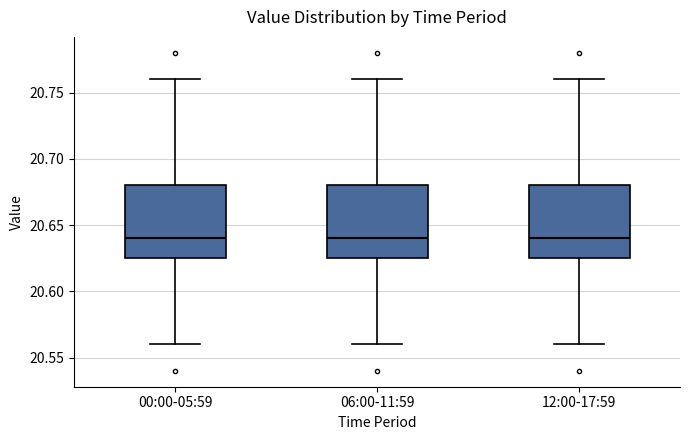

Reading left to right, read every box against the y-axis: the position of its median line, the range the box covers, and the ends of its whiskers. The values are not printed on the chart, so give them approximately, as read against the axis.

00:00-05:59: median 20.640, box 20.625 to 20.680, whiskers 20.560 to 20.760
06:00-11:59: median 20.640, box 20.625 to 20.680, whiskers 20.560 to 20.760
12:00-17:59: median 20.640, box 20.625 to 20.680, whiskers 20.560 to 20.760